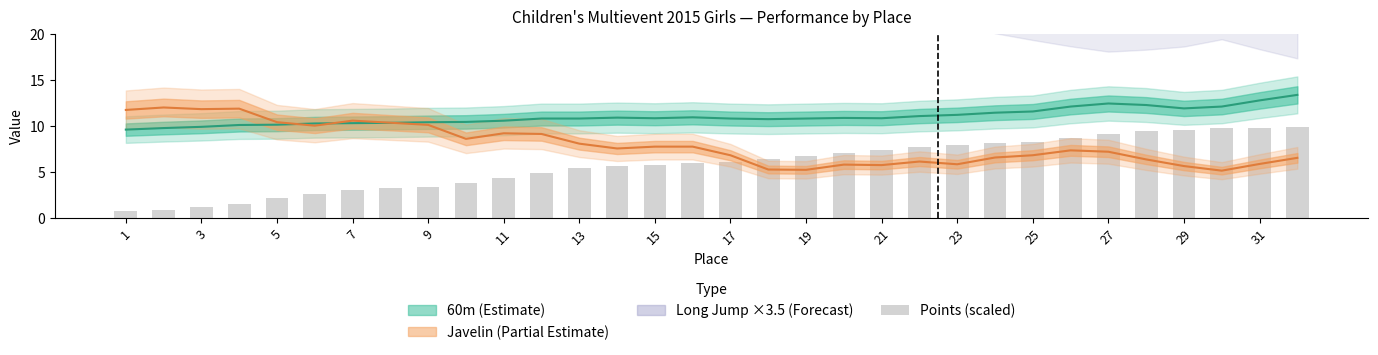

How many data points does each series have?

32